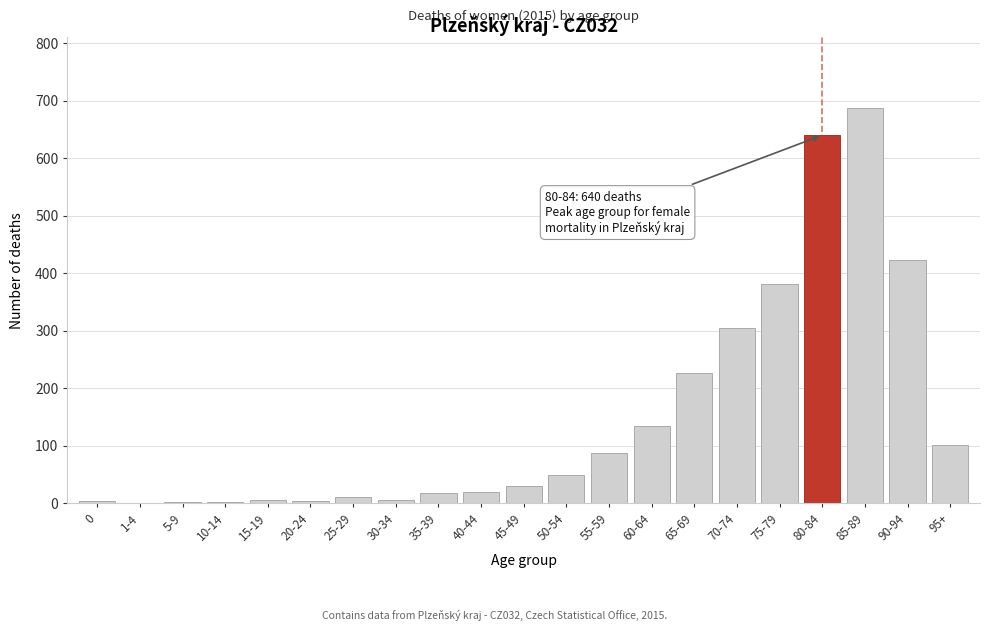

What is the change in value from 65-69 to 75-79?

+154